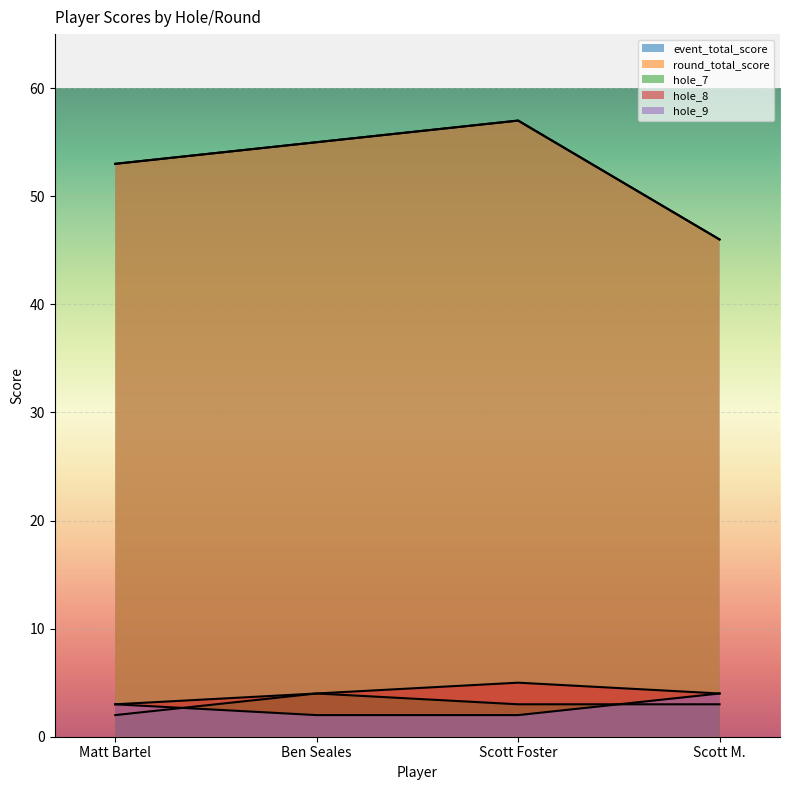

At how many categories does at least one series exceed 23?

4